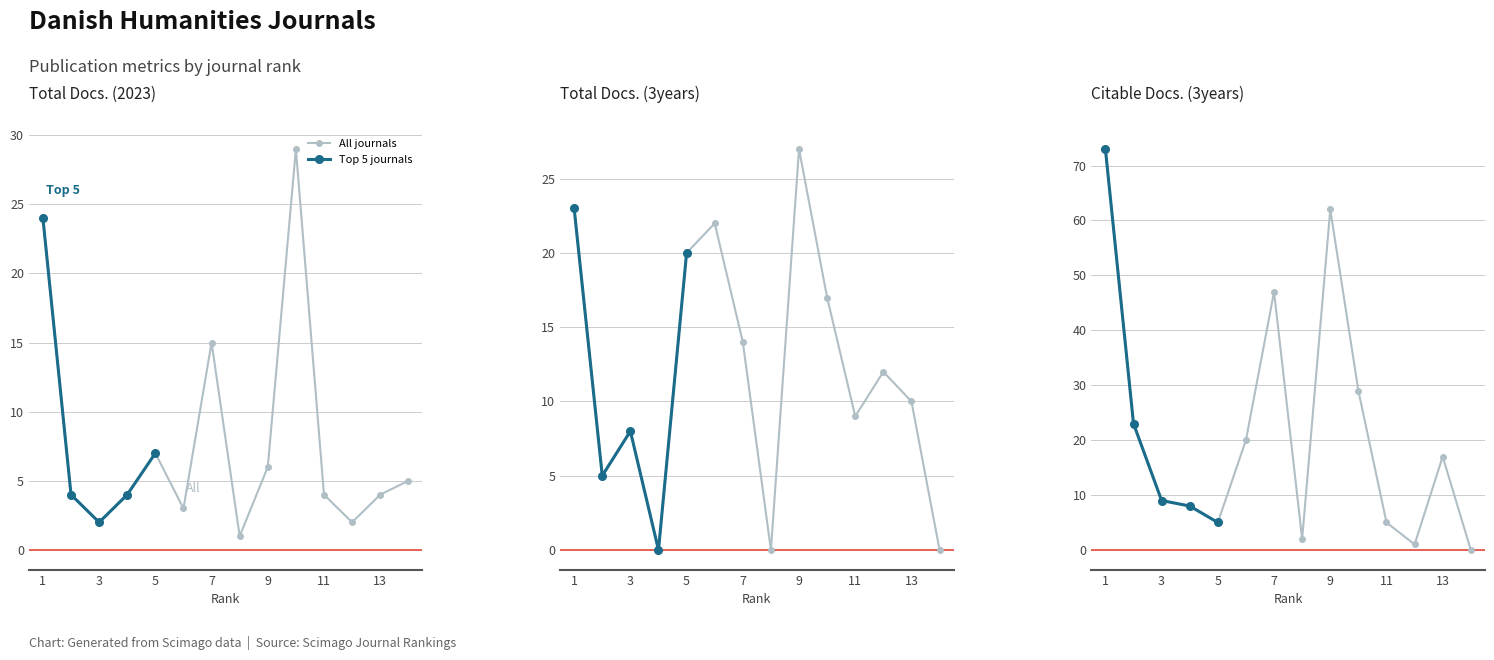

Reading left to right, list all the values displayed in this chart.

Total Docs. (2023): 1=24	2=4	3=2	4=4	5=7	6=3	7=15	8=1	9=6	10=29	11=4	12=2	13=4	14=5
Total Docs. (3years): 1=23	2=5	3=8	4=0	5=20	6=22	7=14	8=0	9=27	10=17	11=9	12=12	13=10	14=0
Citable Docs. (3years): 1=73	2=23	3=9	4=8	5=5	6=20	7=47	8=2	9=62	10=29	11=5	12=1	13=17	14=0